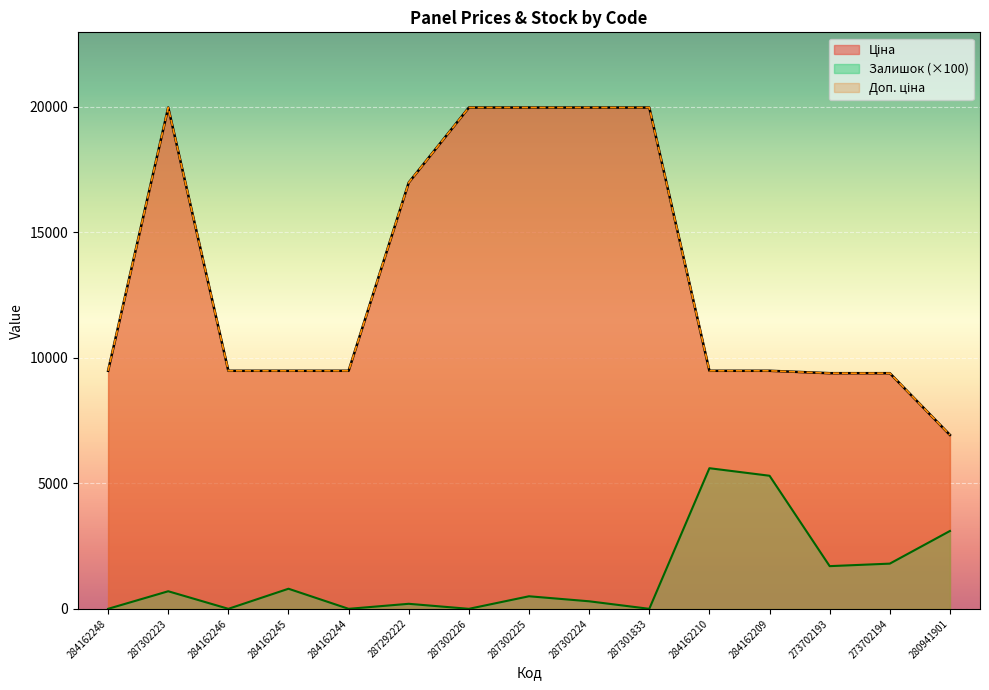

True or false: Ціна has a value of 19964.2 at 287302225.

True